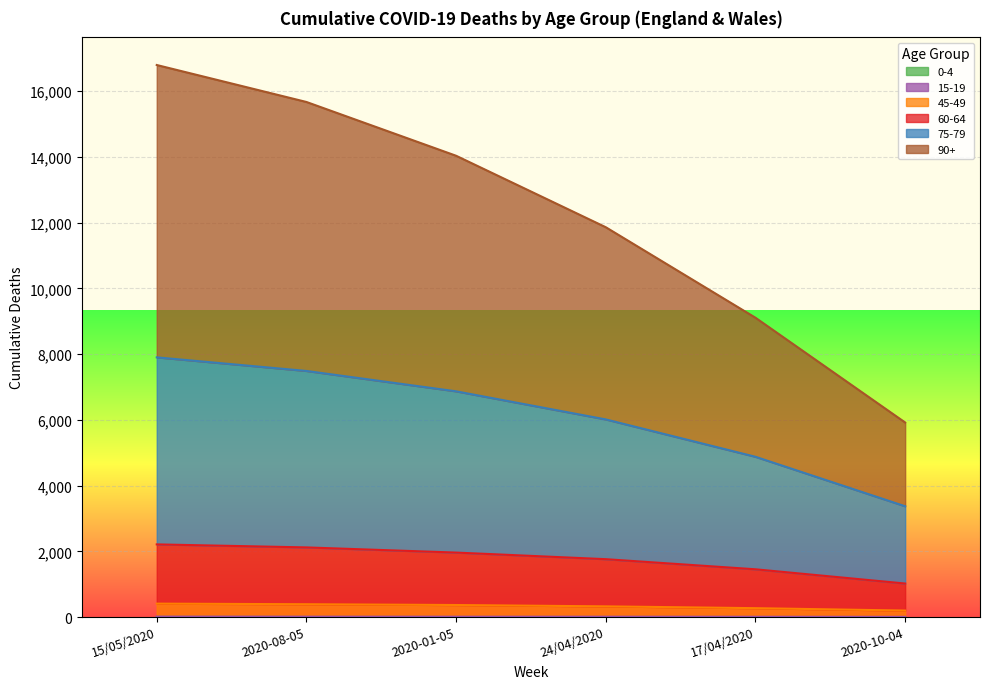

True or false: 60-64 and 0-4 cross at least once.

False